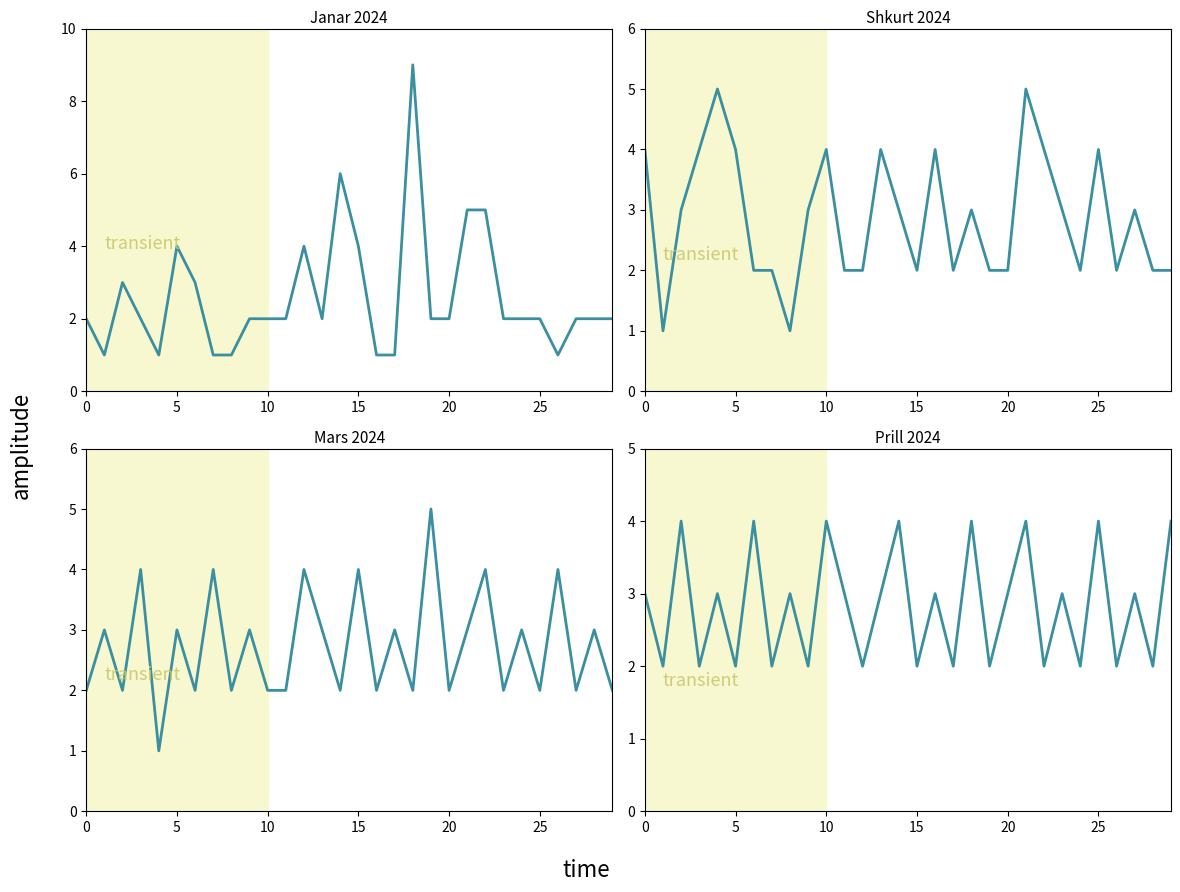

How many values in the Janar 2024 series are below 2?

7